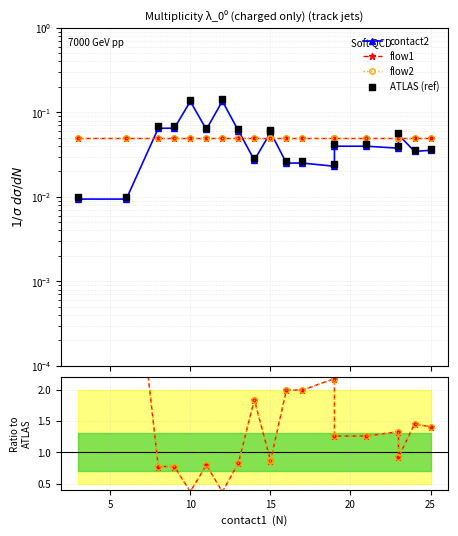

Which series has the largest total across all categories?

flow1